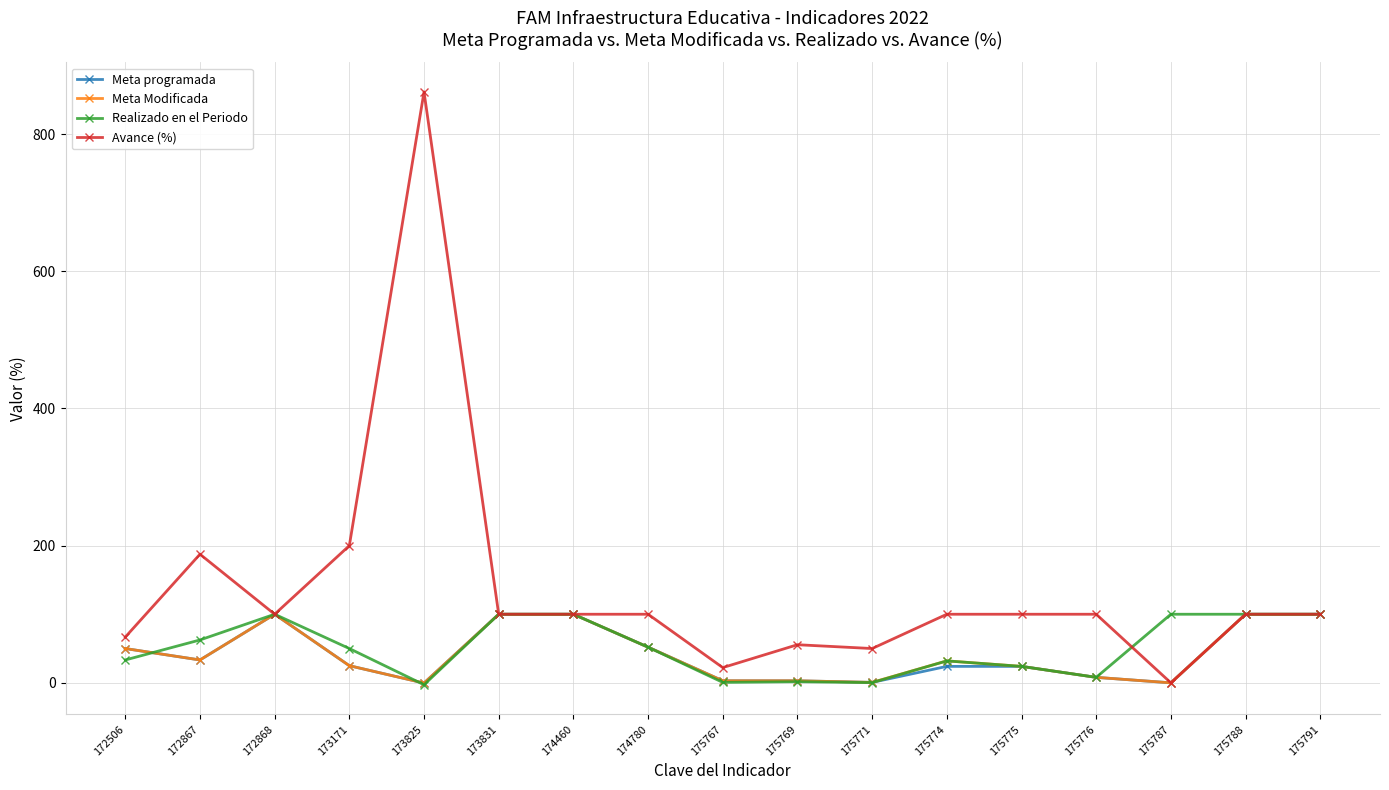

How many series are shown in this chart?

4